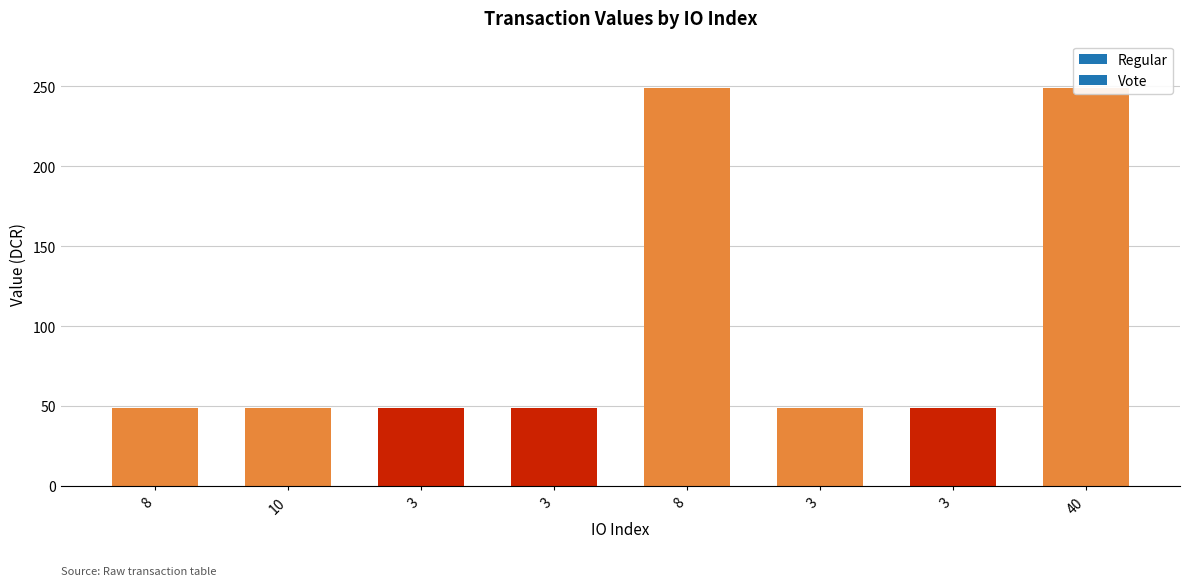

Reading left to right, transcribe all the data shown in this chart.

48.6	48.6	48.6	48.6	248.8	48.6	48.6	248.8